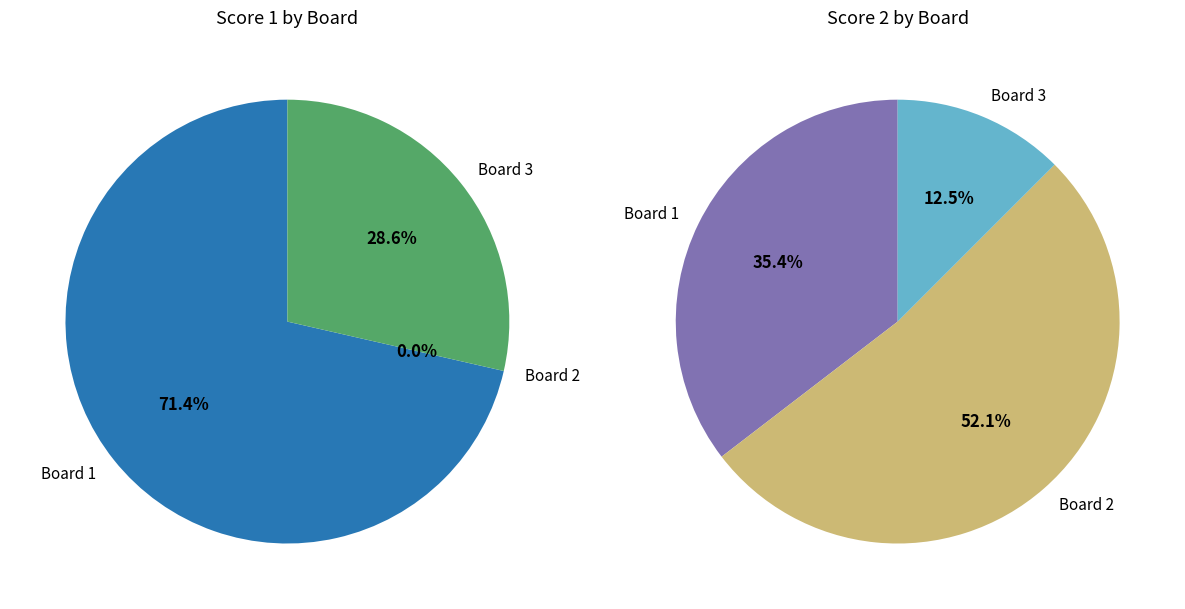

To the nearest percent, what percentage of the pie is Board 1?

71%